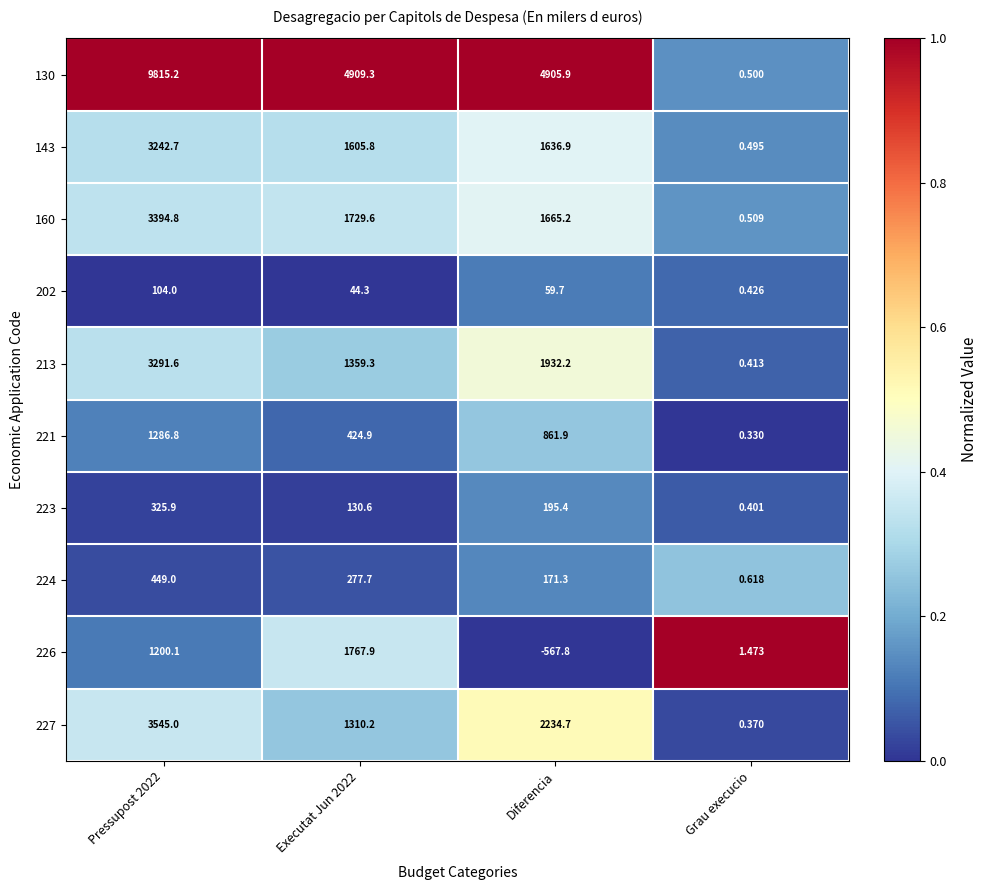

At which category is the sum across all series the highest?

Pressupost 2022